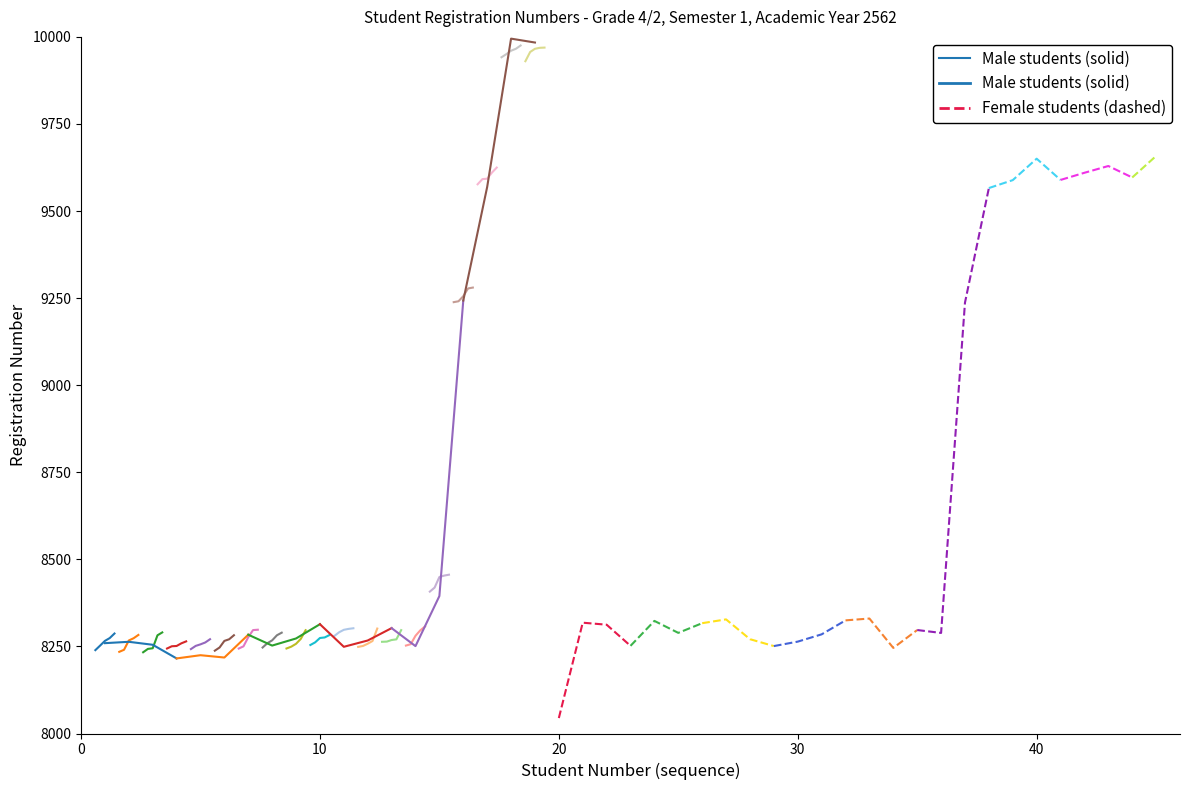

Rank the categories by value from lowest to highest.

0, 10, 20, 30, 40